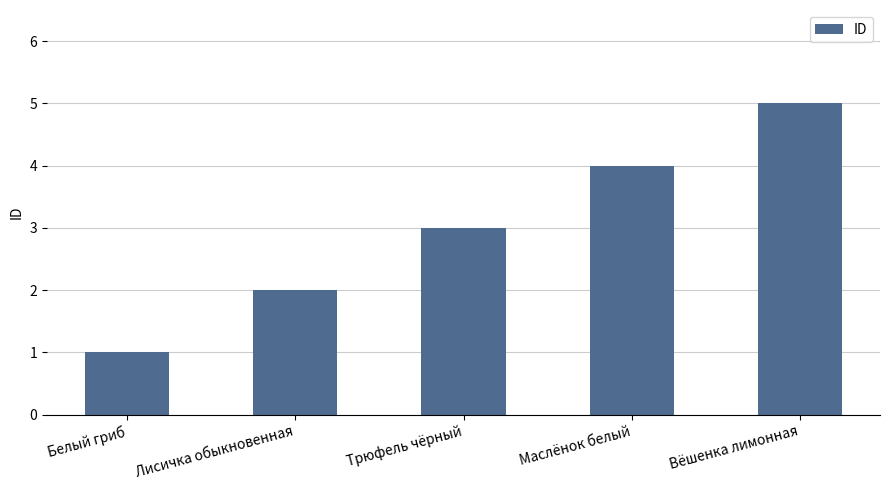

At which category does the chart reach its minimum across all series?

Белый гриб